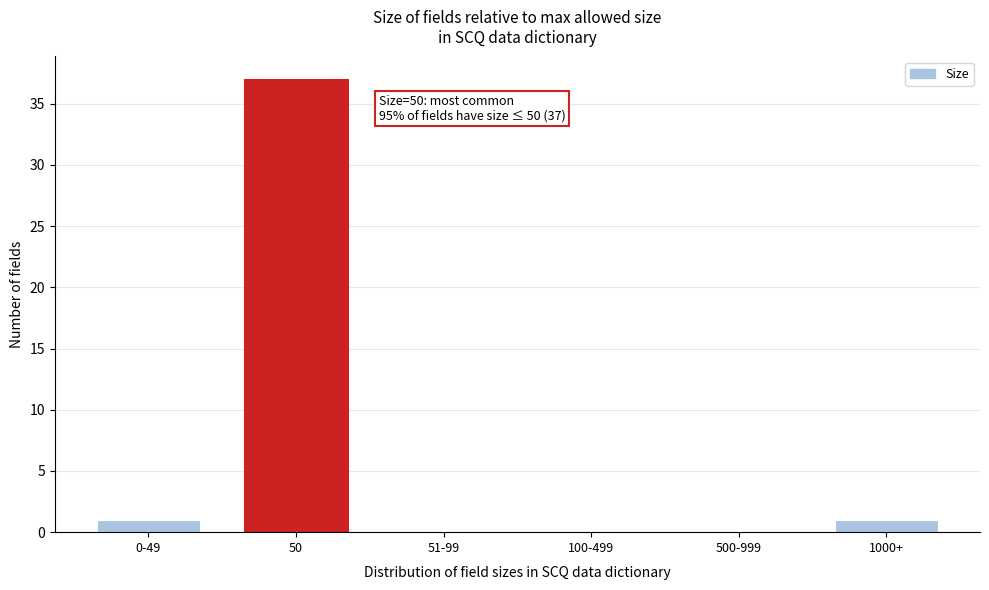

Reading left to right, what are all the values shown in this chart?

0-49=1	50=37	51-99=0	100-499=0	500-999=0	1000+=1